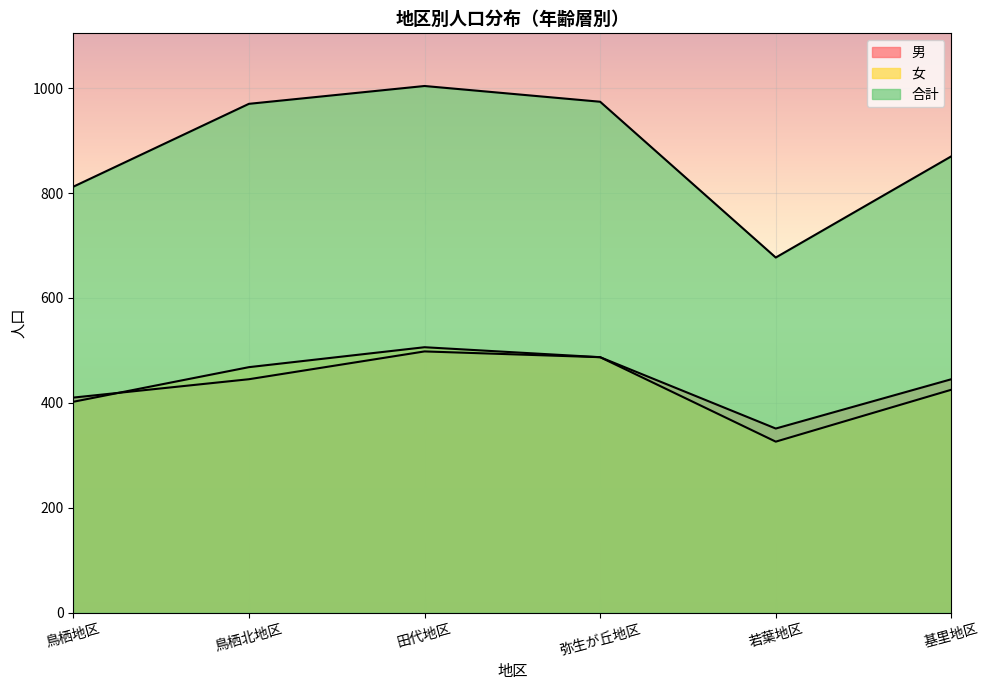

Reading left to right, transcribe all the data shown in this chart.

男: 鳥栖地区=410	鳥栖北地区=445	田代地区=498	弥生が丘地区=487	若葉地区=351	基里地区=445
女: 鳥栖地区=402	鳥栖北地区=468	田代地区=506	弥生が丘地区=487	若葉地区=326	基里地区=425
合計: 鳥栖地区=812	鳥栖北地区=970	田代地区=1004	弥生が丘地区=974	若葉地区=677	基里地区=870